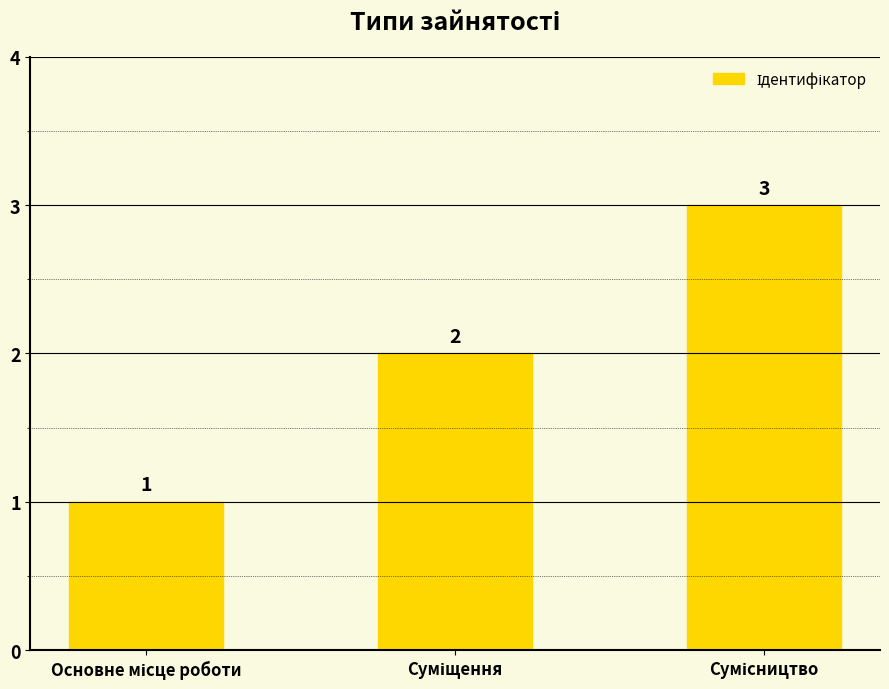

What is the value of the 2nd bar from the left?

2